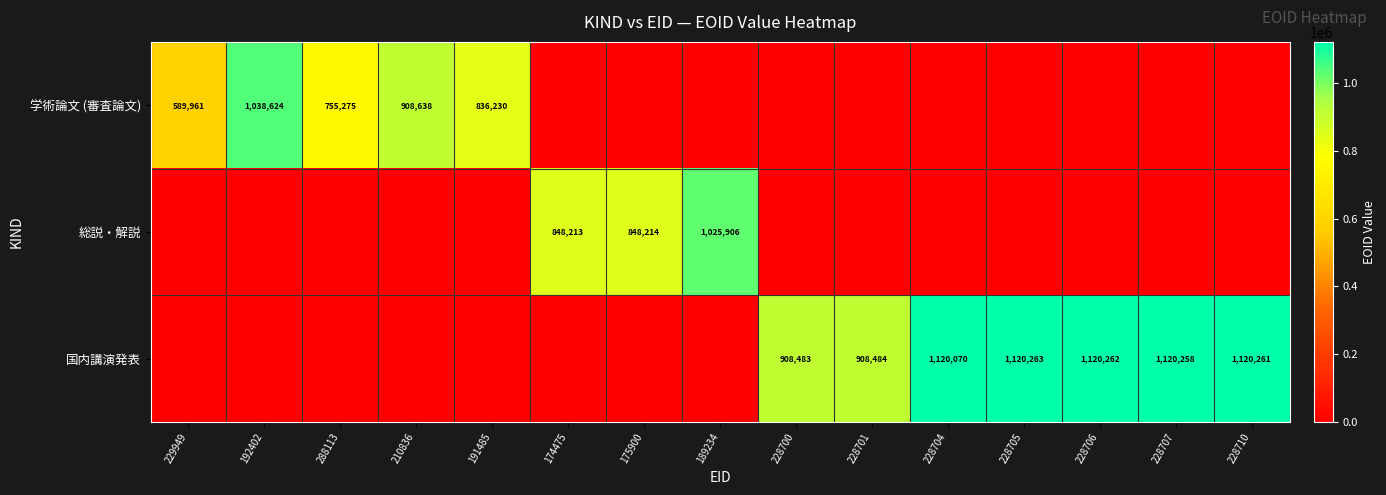

True or false: 国内講演発表 has a value of 1477468 at 228710.

False